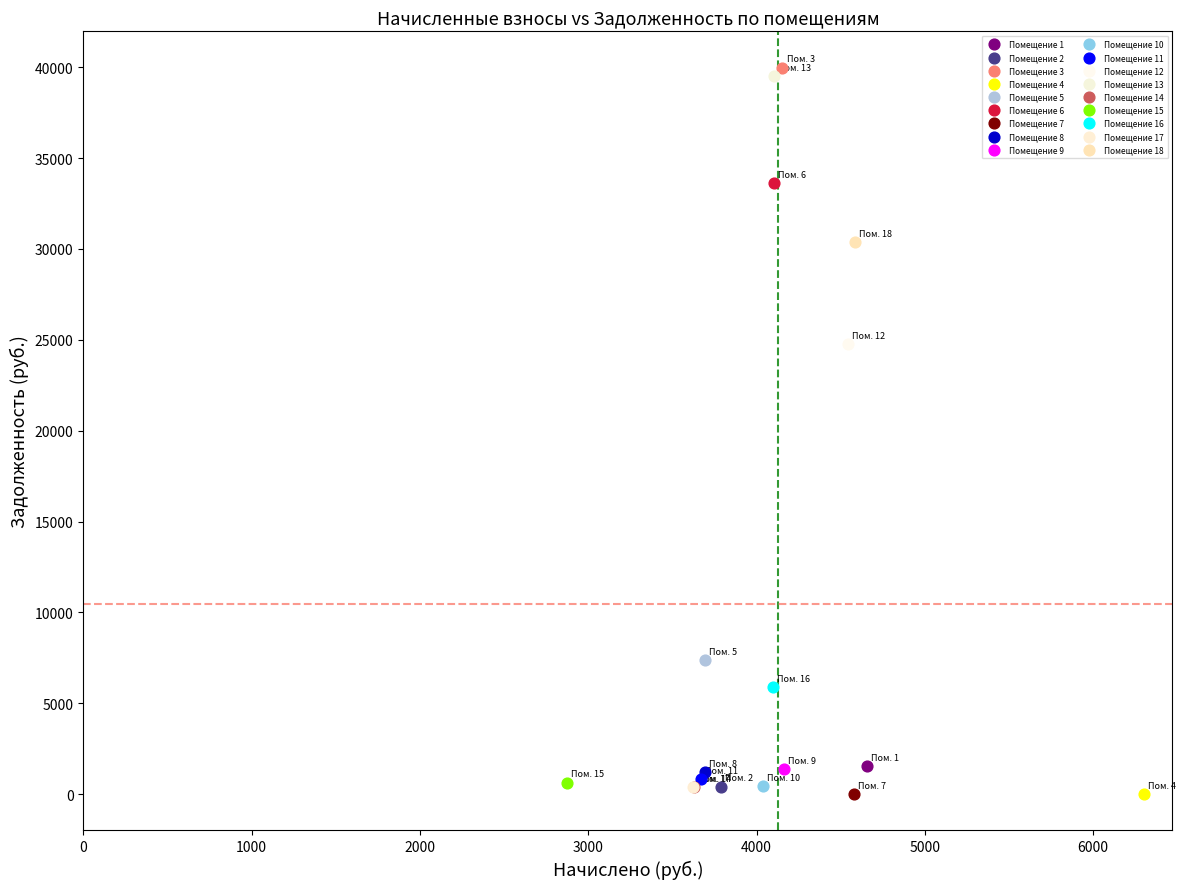

What are all the series names shown in the legend?

Помещение 1, Помещение 2, Помещение 3, Помещение 4, Помещение 5, Помещение 6, Помещение 7, Помещение 8, Помещение 9, Помещение 10, Помещение 11, Помещение 12, Помещение 13, Помещение 14, Помещение 15, Помещение 16, Помещение 17, Помещение 18